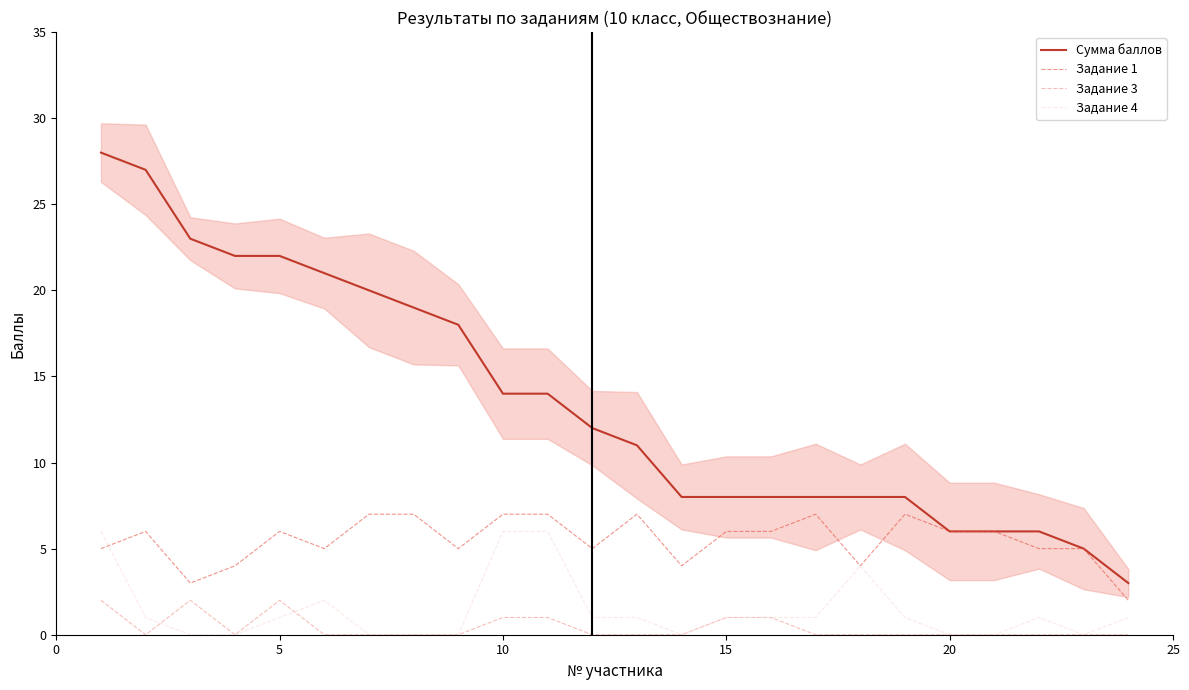

How many values in the Задание 4 series exceed 1?

5